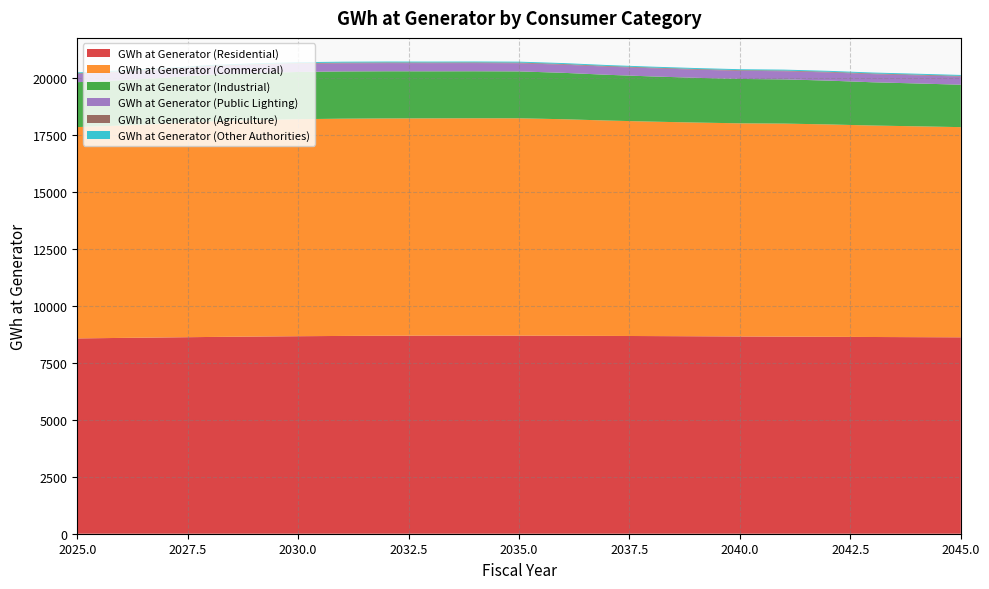

Reading right to left, what are all the values shown in this chart?

GWh at Generator (Residential): 8614.8	8621.3	8628.7	8636.3	8643.9	8651.9	8660.4	8668.7	8676.4	8683.2	8688.0	8689.9	8688.7	8683.4	8674.9	8662.9	8647.4	8629.8	8609.6	8588.4	8566.6
GWh at Generator (Commercial): 9218.4	9248.0	9275.1	9316.1	9344.4	9348.2	9374.1	9406.4	9446.0	9497.0	9532.7	9532.5	9529.0	9530.9	9528.9	9519.1	9494.7	9454.1	9376.9	9314.3	9268.5
GWh at Generator (Industrial): 1860.8	1879.6	1897.2	1921.5	1939.6	1945.9	1962.8	1982.7	2006.3	2035.2	2056.8	2061.0	2063.5	2068.6	2071.8	2071.2	2063.5	2047.9	2014.6	1988.2	1970.0
GWh at Generator (Public Lighting): 357.5	357.5	357.5	358.5	357.5	357.5	357.5	358.5	357.5	357.5	357.5	358.5	357.5	357.5	357.5	358.5	357.5	357.5	357.5	358.5	357.5
GWh at Generator (Agriculture): 29.3	29.3	29.3	29.4	29.3	29.3	29.3	29.4	29.3	29.3	29.3	29.4	29.3	29.3	29.3	29.4	29.3	29.3	29.3	29.4	29.3
GWh at Generator (Other Authorities): 40.3	40.3	40.3	40.5	40.3	40.3	40.3	40.5	40.3	40.3	40.3	40.5	40.3	40.3	40.3	40.5	40.3	40.3	40.3	40.5	40.3